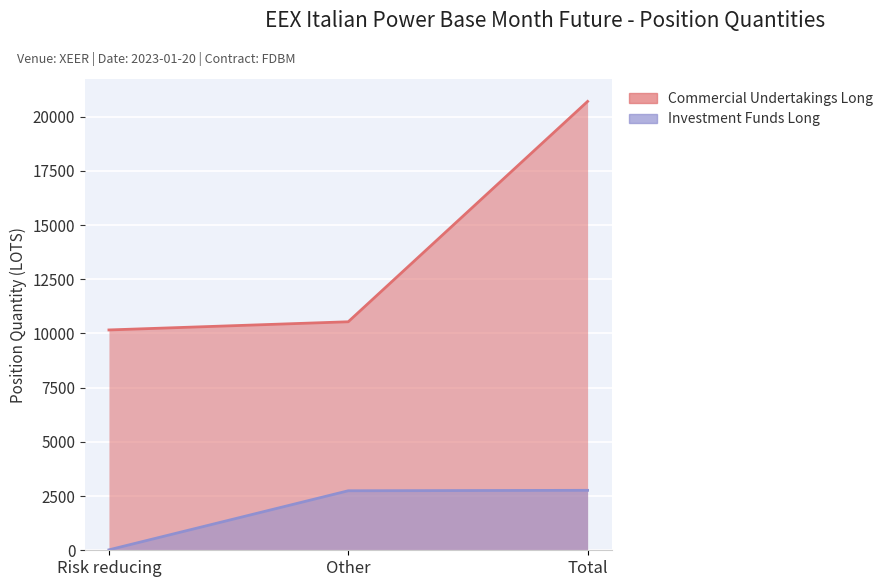

How many series are shown in this chart?

2